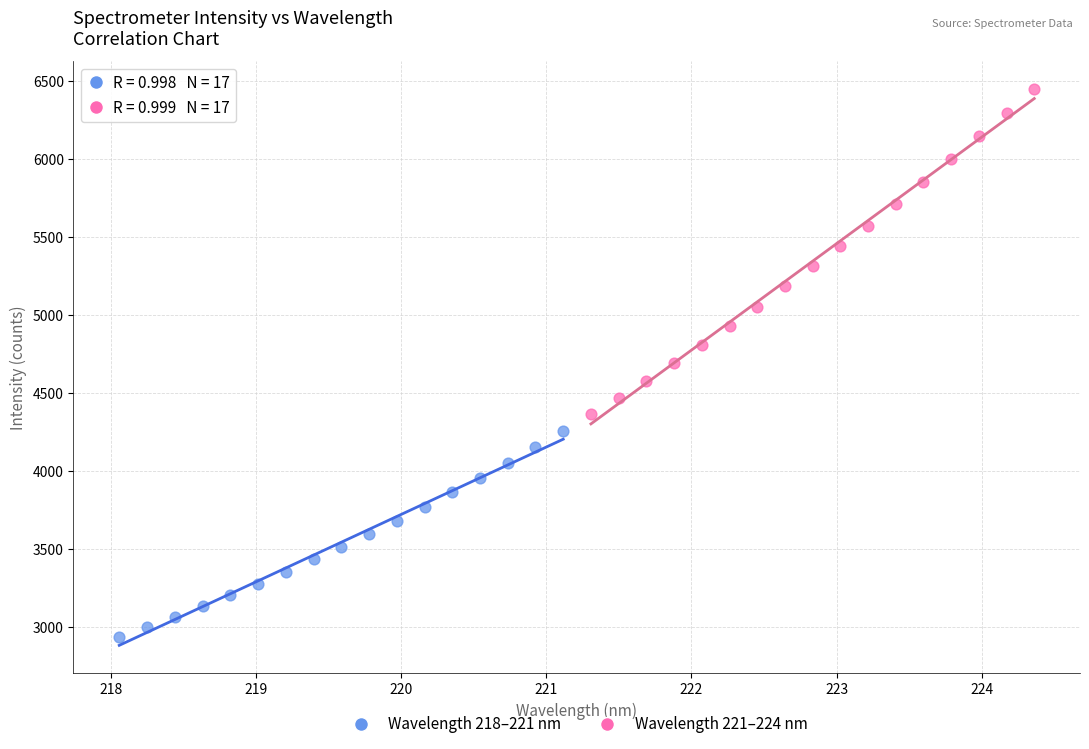

What are all the series names shown in the legend?

Wavelength 218–221 nm, Wavelength 221–224 nm